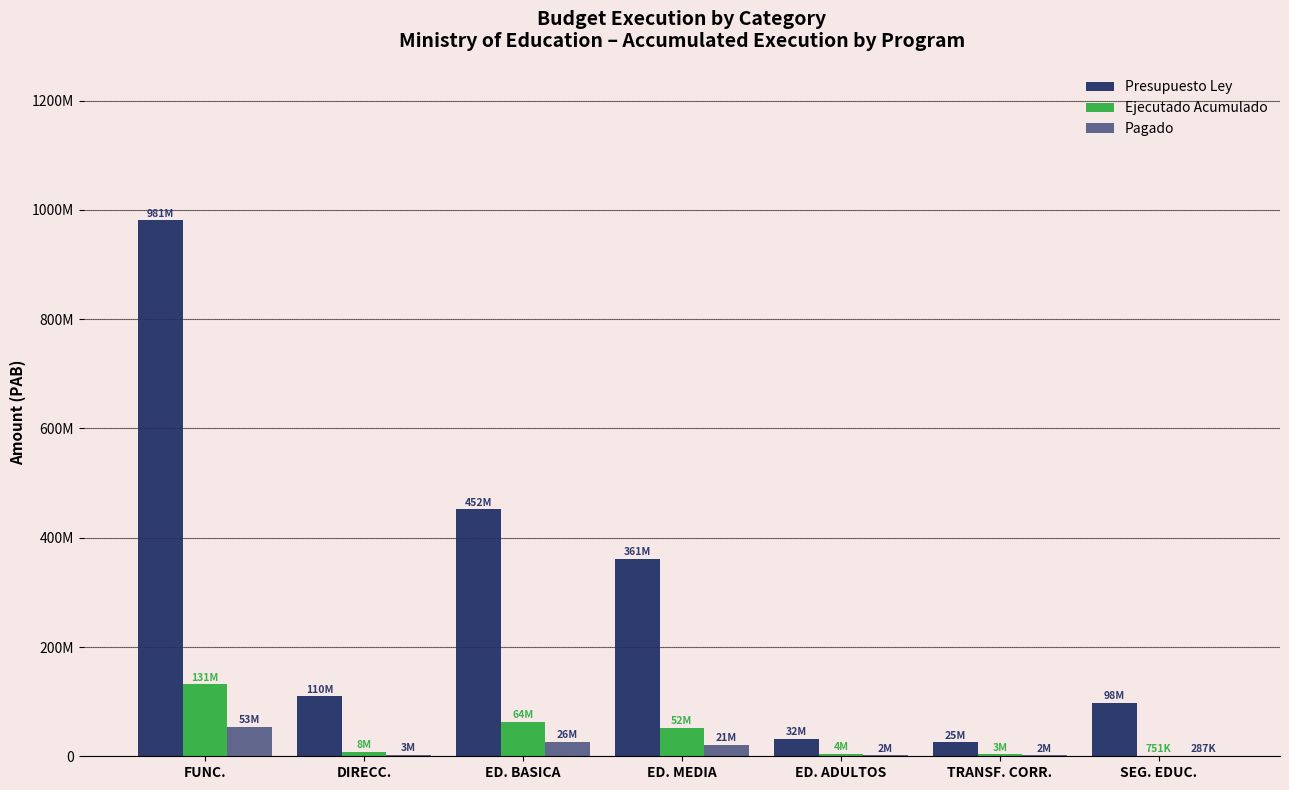

Rank the categories by Pagado value from highest to lowest.

FUNC., ED. BASICA, ED. MEDIA, DIRECC., ED. ADULTOS, TRANSF. CORR., SEG. EDUC.